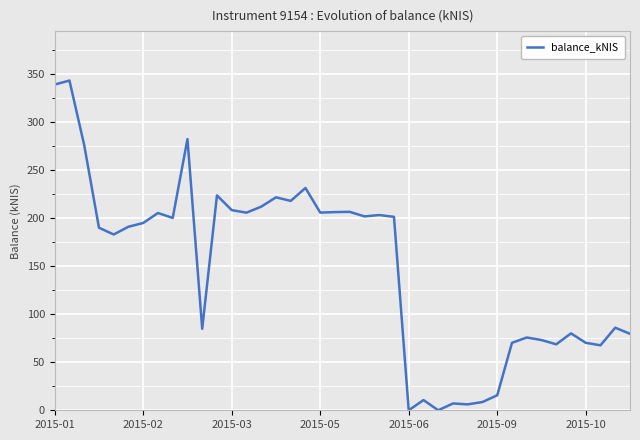

What is the difference between the maximum and minimum values?

342.9